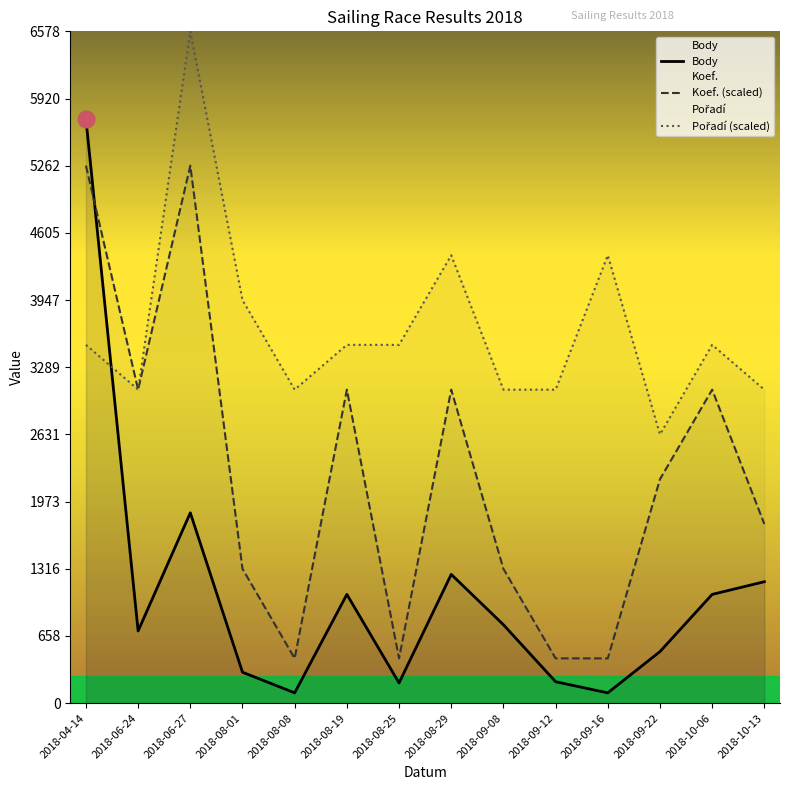

How many values in the Pořadí (scaled) series are below 3508?

6